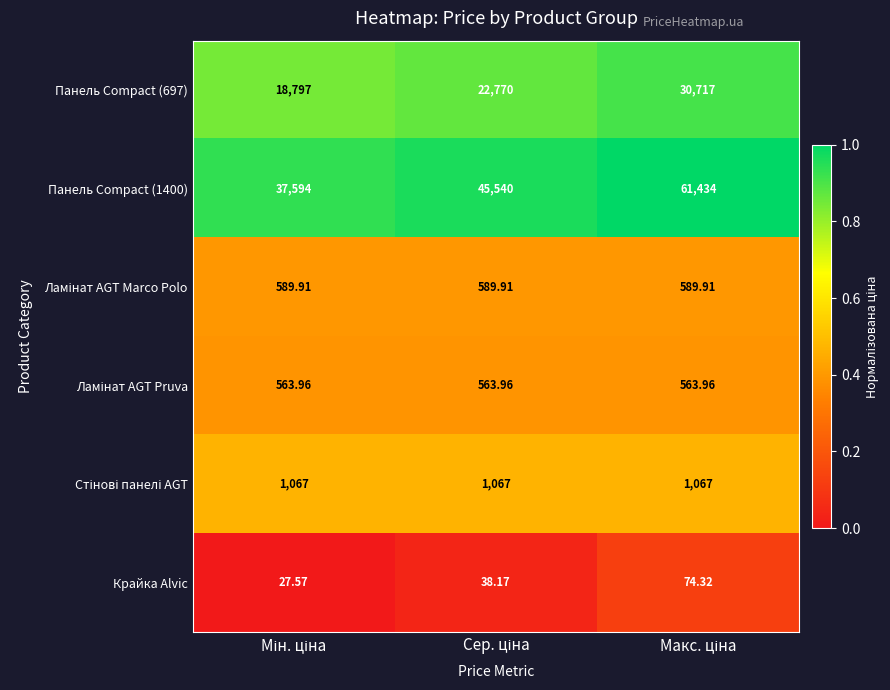

Count the number of data series in this chart.

6